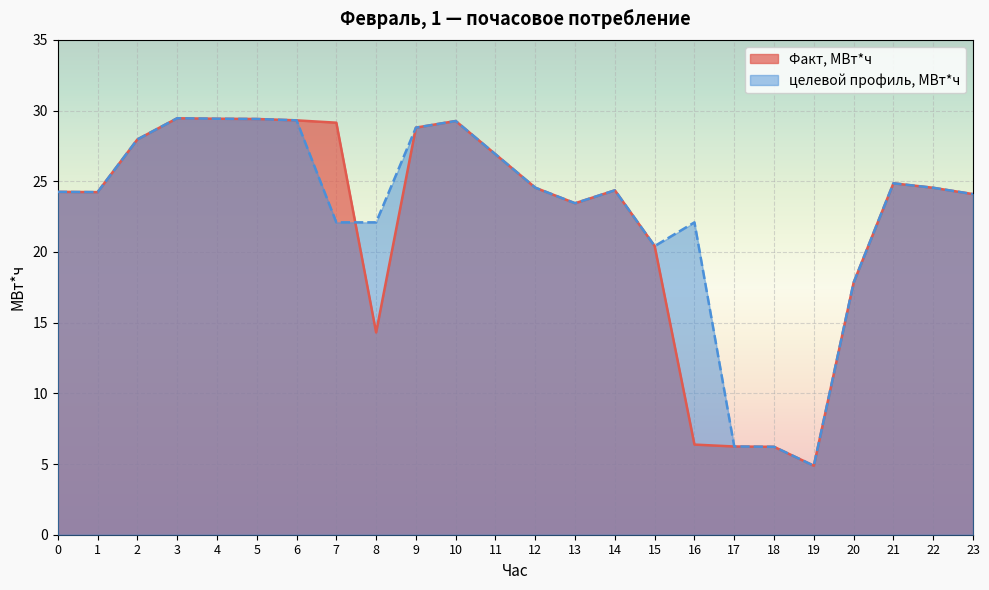

What are all the series names shown in the legend?

Факт, МВт*ч, целевой профиль, МВт*ч